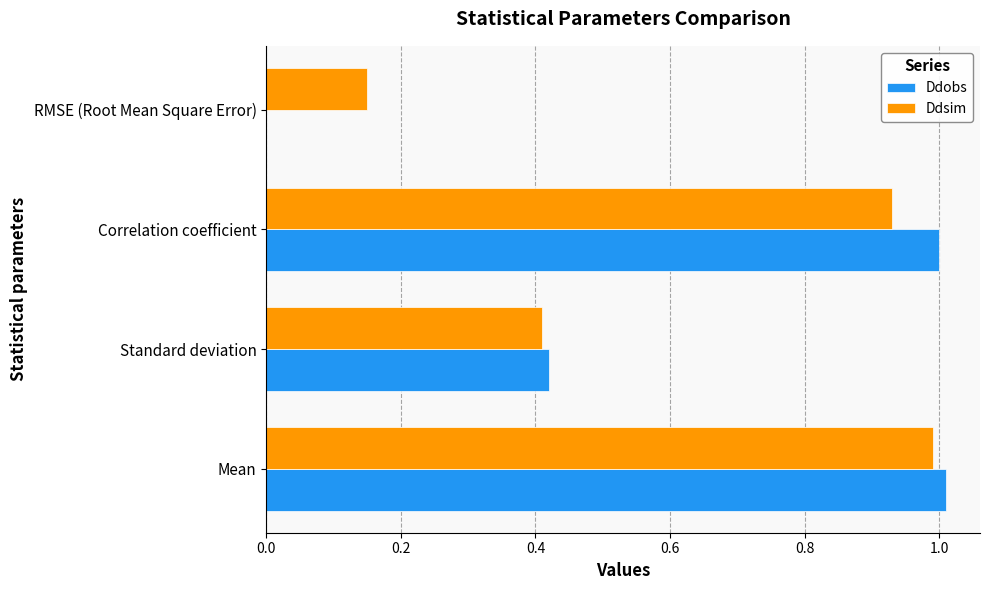

What is the highest value of the Ddsim series?

1.0